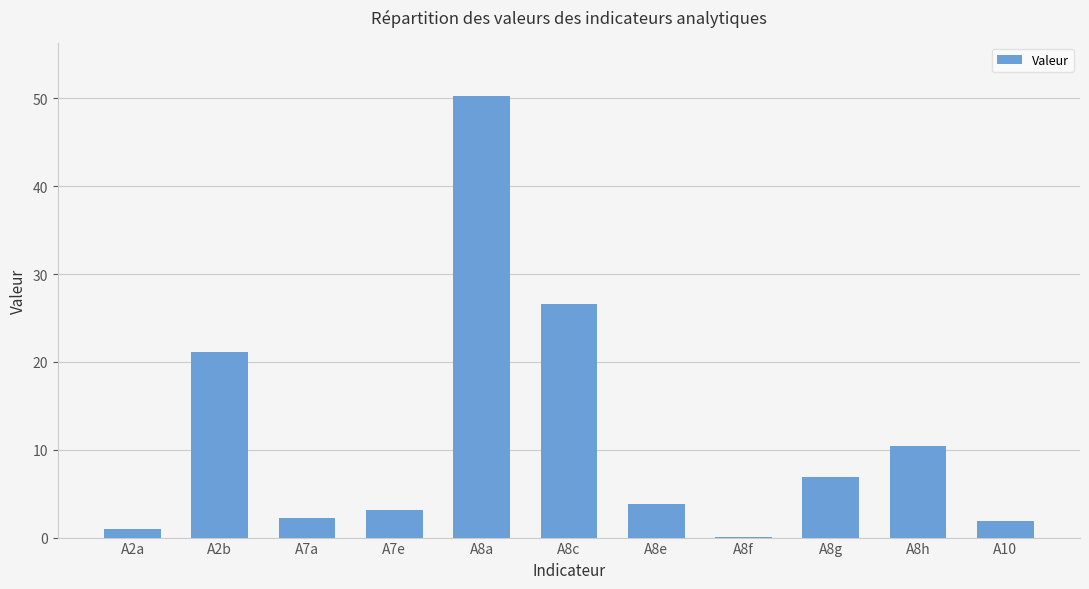

What is the approximate value at A8h?

10.4